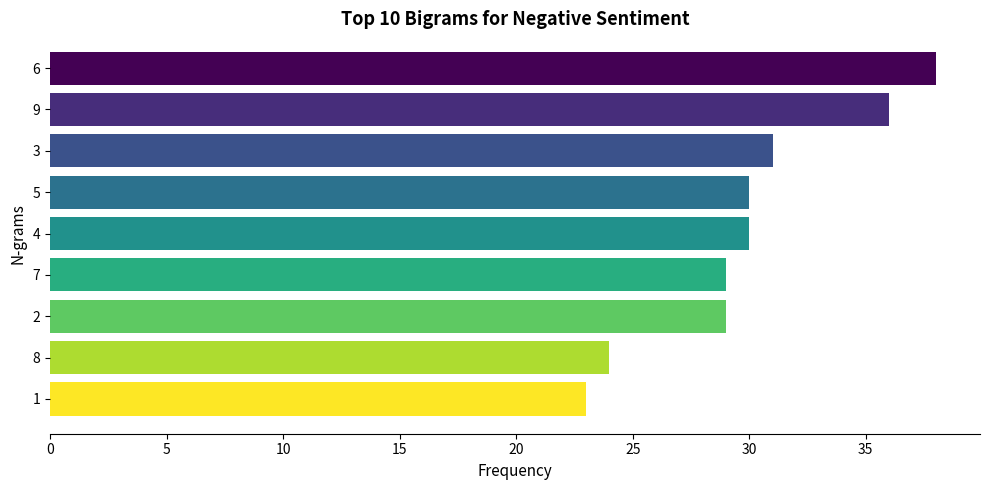

Reading top to bottom, transcribe all the data shown in this chart.

38	36	31	30	30	29	29	24	23